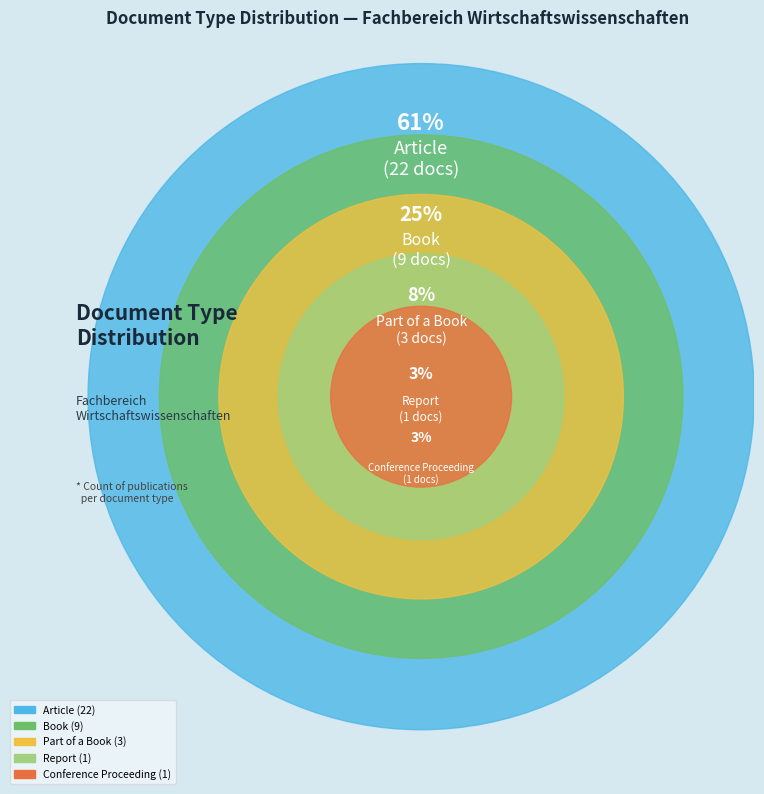

To the nearest percent, what is the difference between the Part of a Book and Article slice percentages?

53%